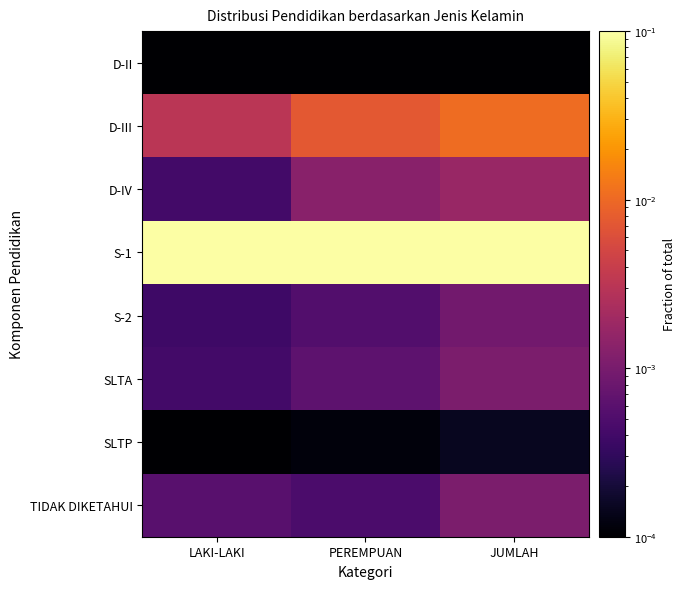

Which has a higher value, LAKI-LAKI or JUMLAH?

LAKI-LAKI